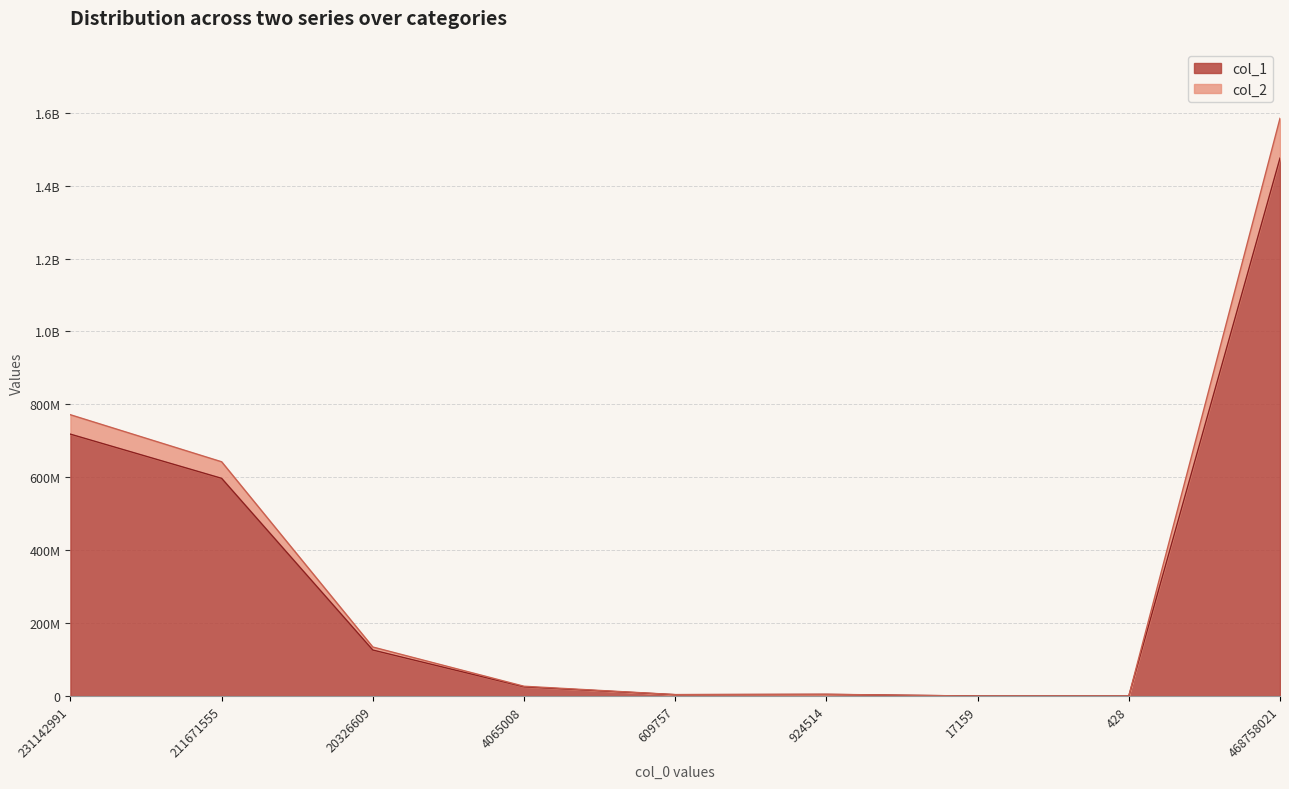

Which category has the highest value across all series?

468758021